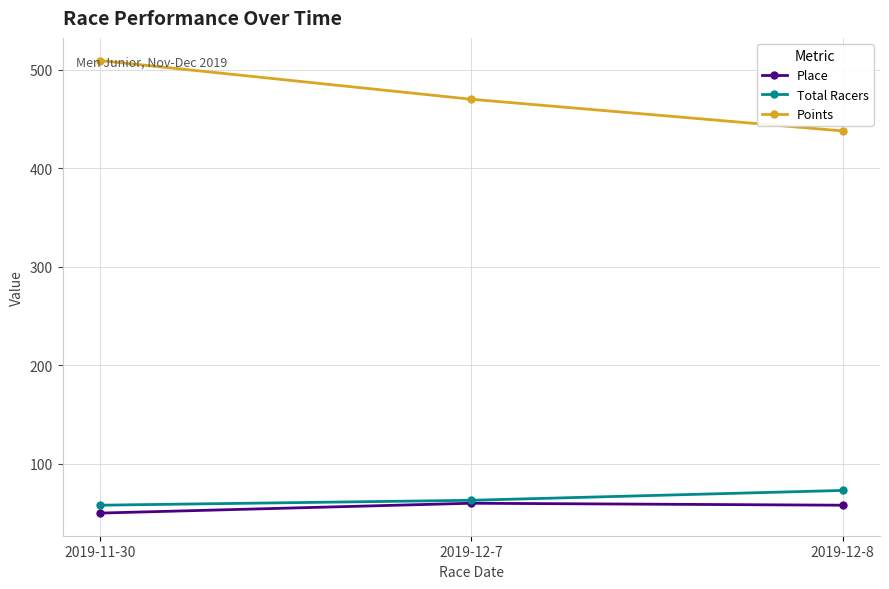

What is the minimum value for Points?

437.9